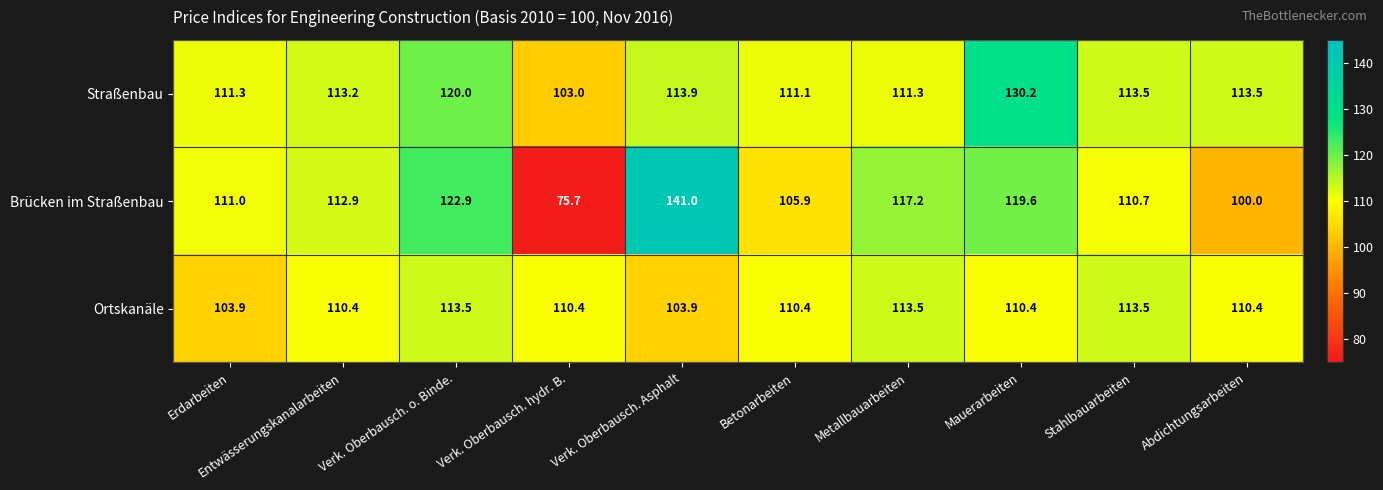

What is the difference between the highest and lowest values at Betonarbeiten?

5.2